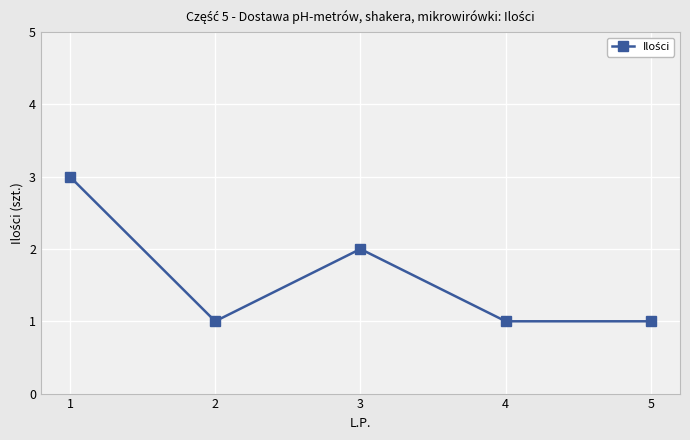

What is the change in value from 1 to 2?

-2